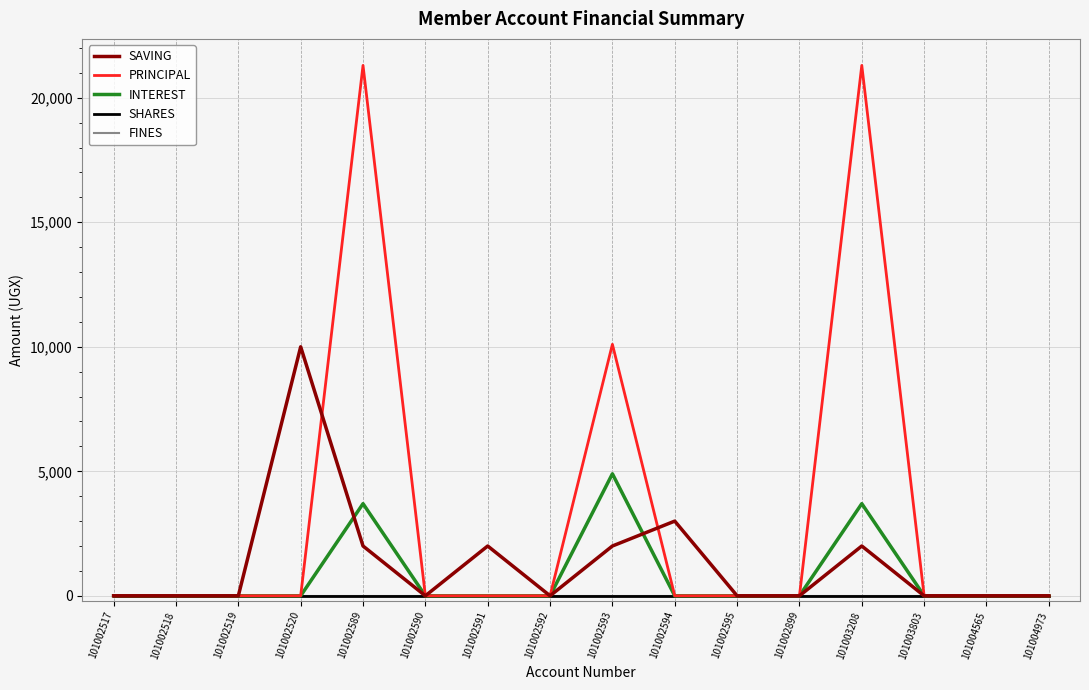

Reading left to right, extract all data points from this chart.

SAVING: 0	0	0	10000	2000	0	2000	0	2000	3000	0	0	2000	0	0	0
PRINCIPAL: 0	0	0	0	21300	0	0	0	10100	0	0	0	21300	0	0	0
INTEREST: 0	0	0	0	3700	0	0	0	4900	0	0	0	3700	0	0	0
SHARES: 0	0	0	0	0	0	0	0	0	0	0	0	0	0	0	0
FINES: 0	0	0	0	0	0	0	0	0	0	0	0	0	0	0	0